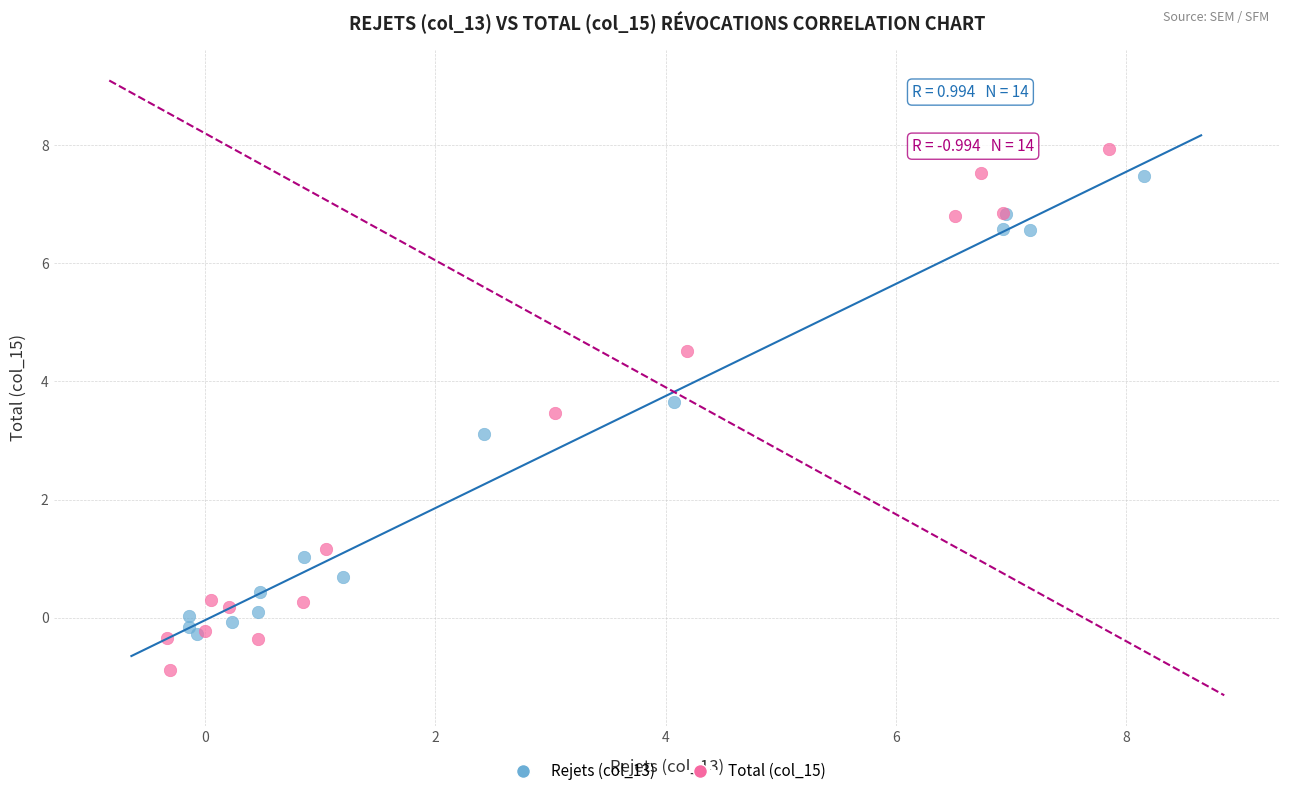

Which series contains the lowest Y value?

Total (col_15)